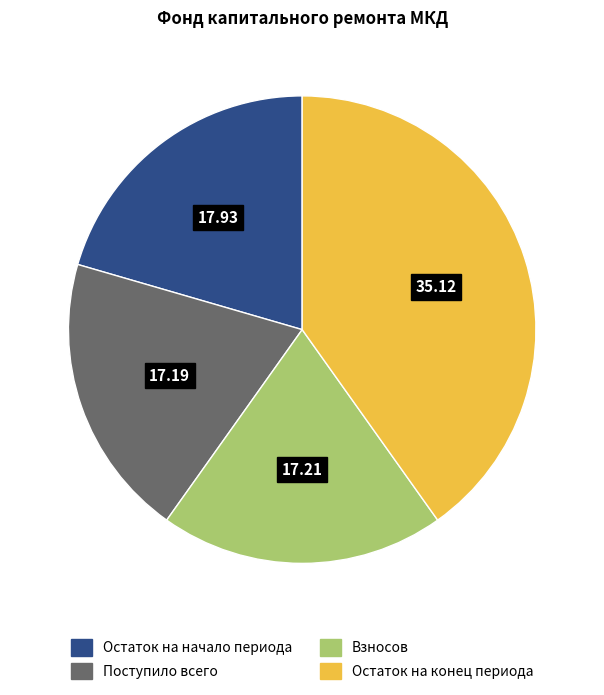

What is the largest slice in the pie chart?

Остаток на конец периода